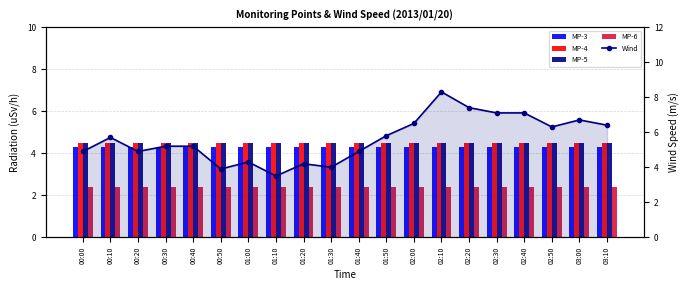

What is the maximum value shown in the chart?

8.3